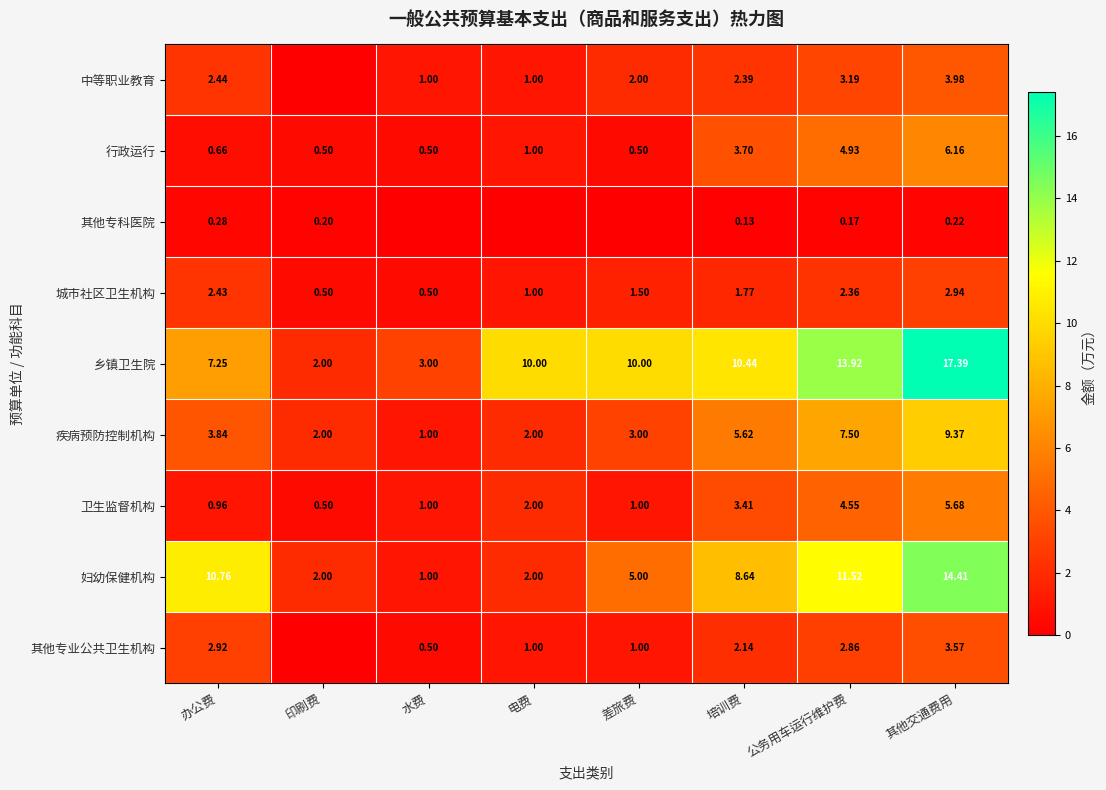

The 乡镇卫生院 series shows 13.7 at 差旅费. True or false?

False